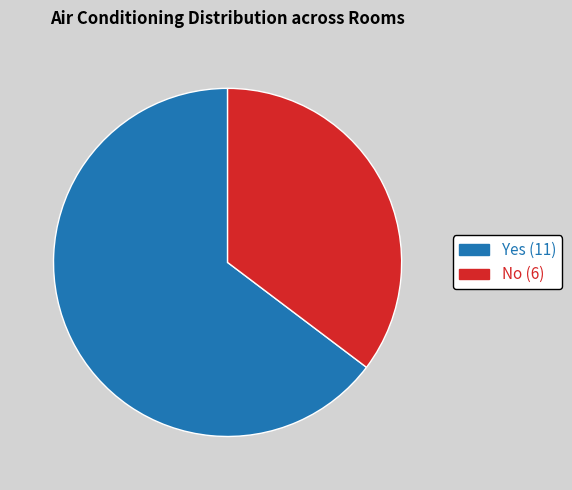

Which slice is the smallest?

No